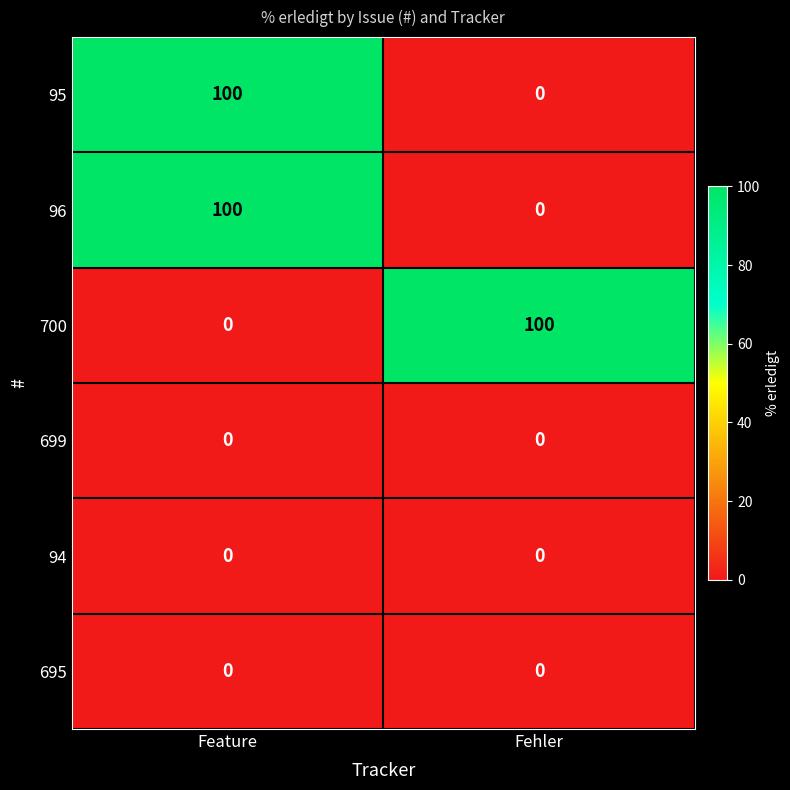

What is the total value across all series at Fehler?

100